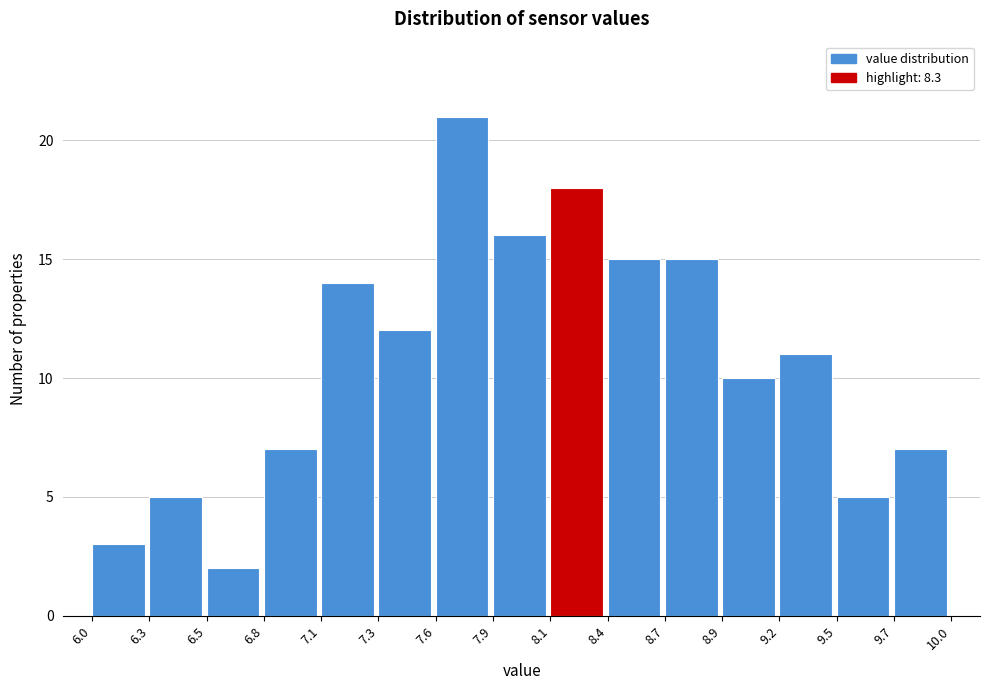

Reading left to right, transcribe this chart: for each bar, give the range it covers on the x-axis and its height. The values are not printed on the chart, so give them approximately, as read against the axis.

6.0 to 6.3: 3
6.3 to 6.5: 5
6.5 to 6.8: 2
6.8 to 7.1: 7
7.1 to 7.3: 14
7.3 to 7.6: 12
7.6 to 7.9: 21
7.9 to 8.1: 16
8.1 to 8.4: 18
8.4 to 8.7: 15
8.7 to 8.9: 15
8.9 to 9.2: 10
9.2 to 9.5: 11
9.5 to 9.7: 5
9.7 to 10.0: 7